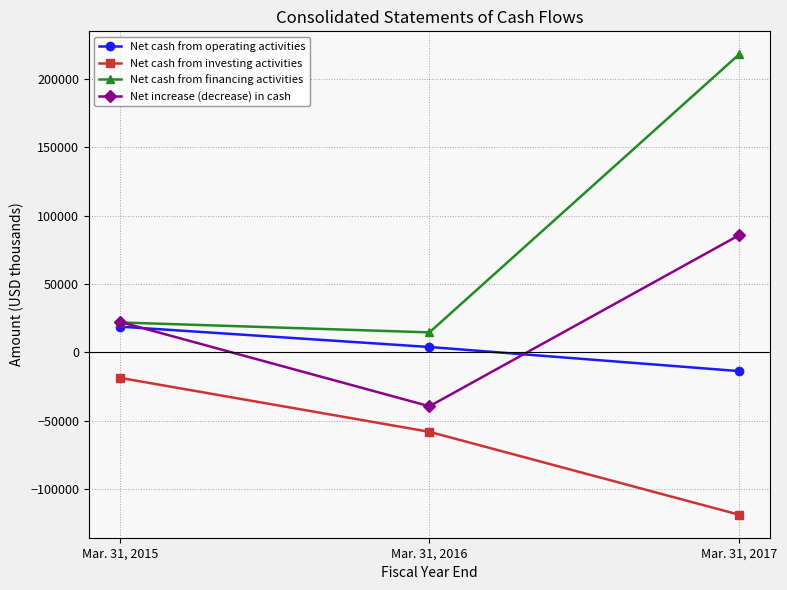

Rank the series by their maximum value, from highest to lowest.

Net cash from financing activities, Net increase (decrease) in cash, Net cash from operating activities, Net cash from investing activities